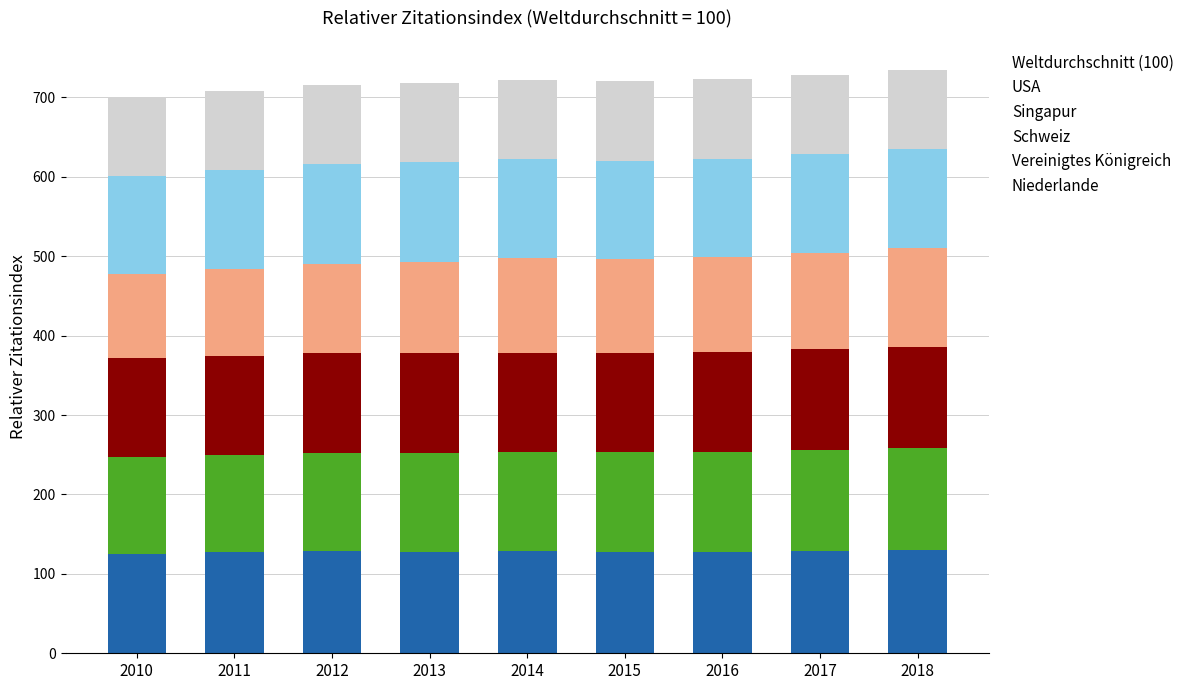

What is the minimum value for Niederlande?

125.1